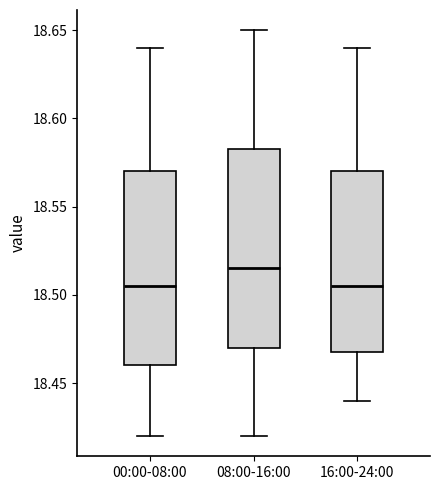

Where does the lower whisker of the box for 00:00-08:00 end on the y-axis? The values are not printed on the chart, so give them approximately, as read against the axis.

18.420